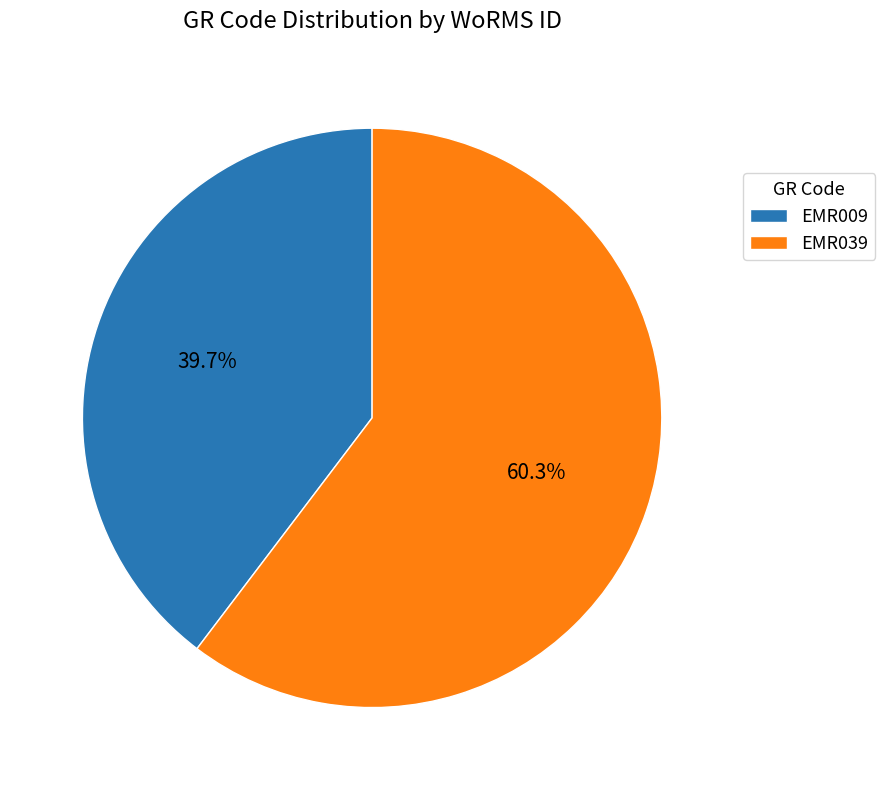

To the nearest percent, what is the difference between the EMR039 and EMR009 slice percentages?

21%